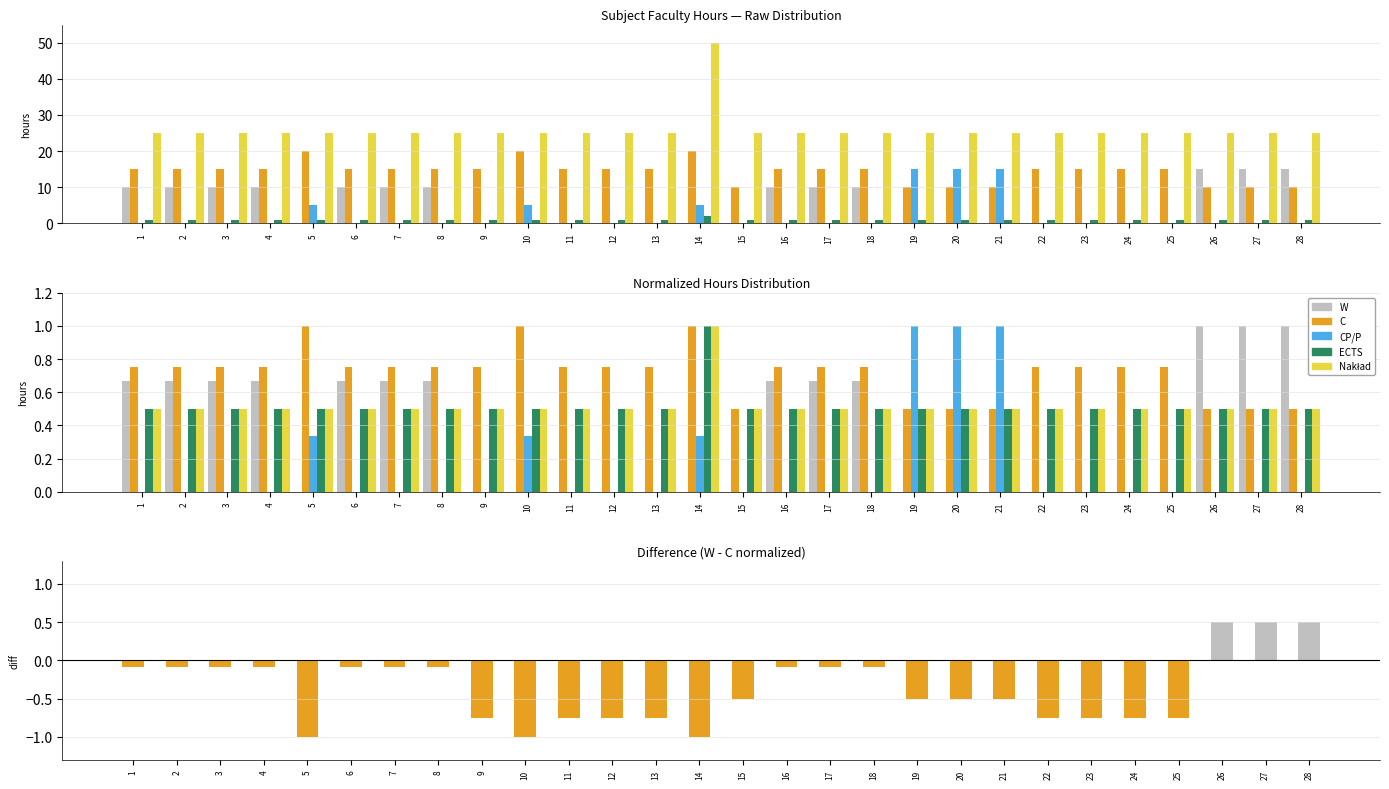

What is the sum of all CP/P values?

4.0